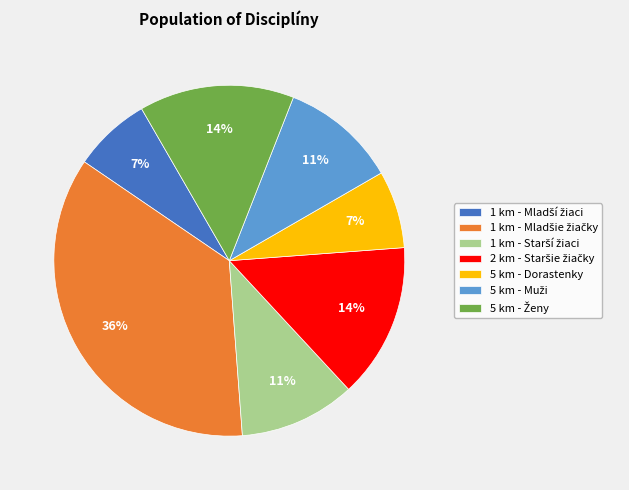

To the nearest percent, what is the difference between the largest and smallest slice percentages?

29%